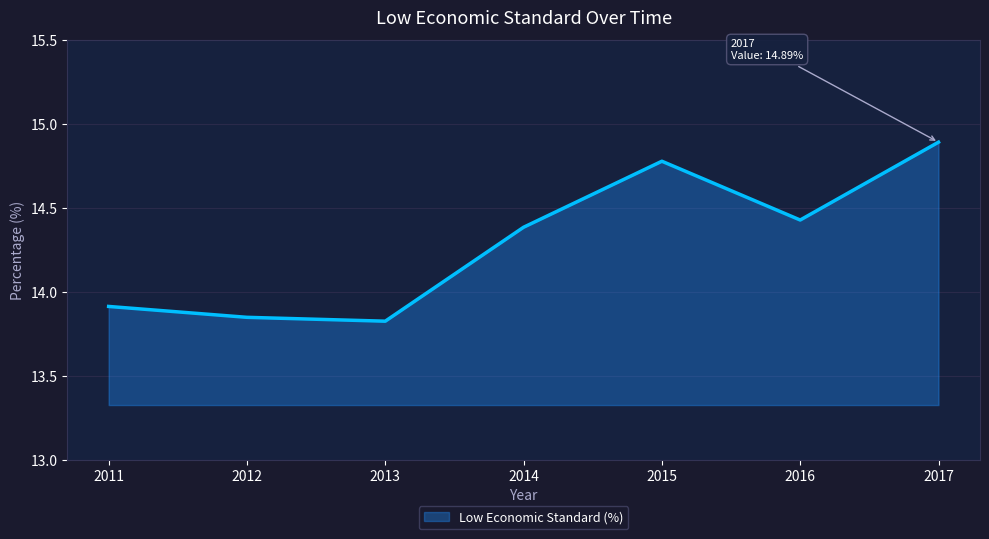

What is the change in value from 2011 to 2013?

-0.1